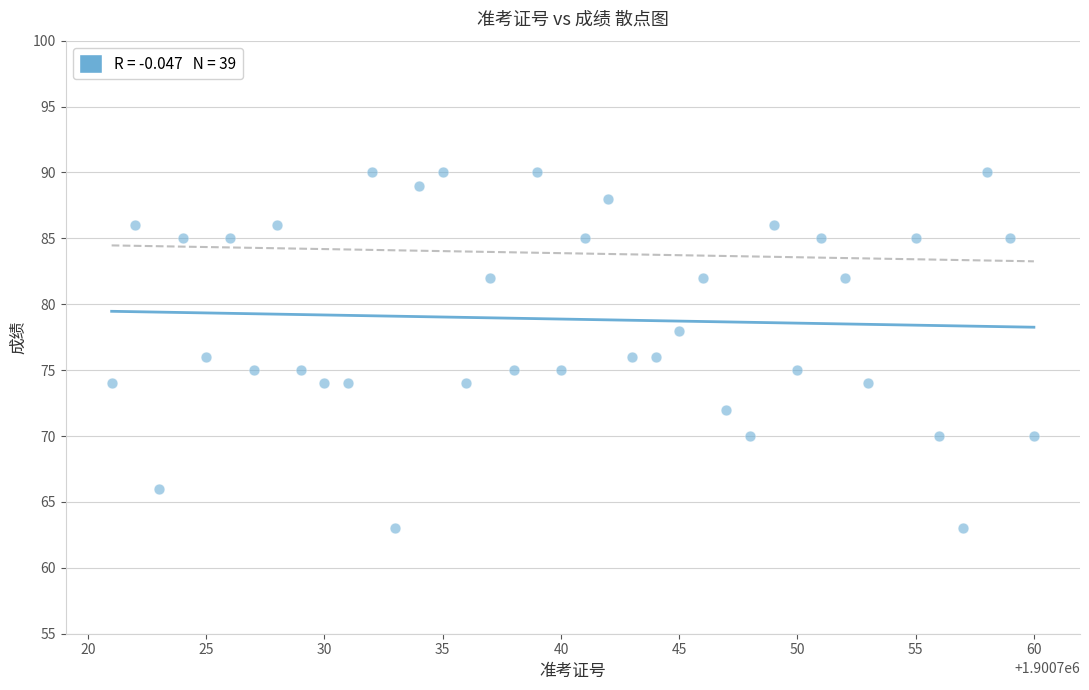

What is the range of X values (max minus min)?

39